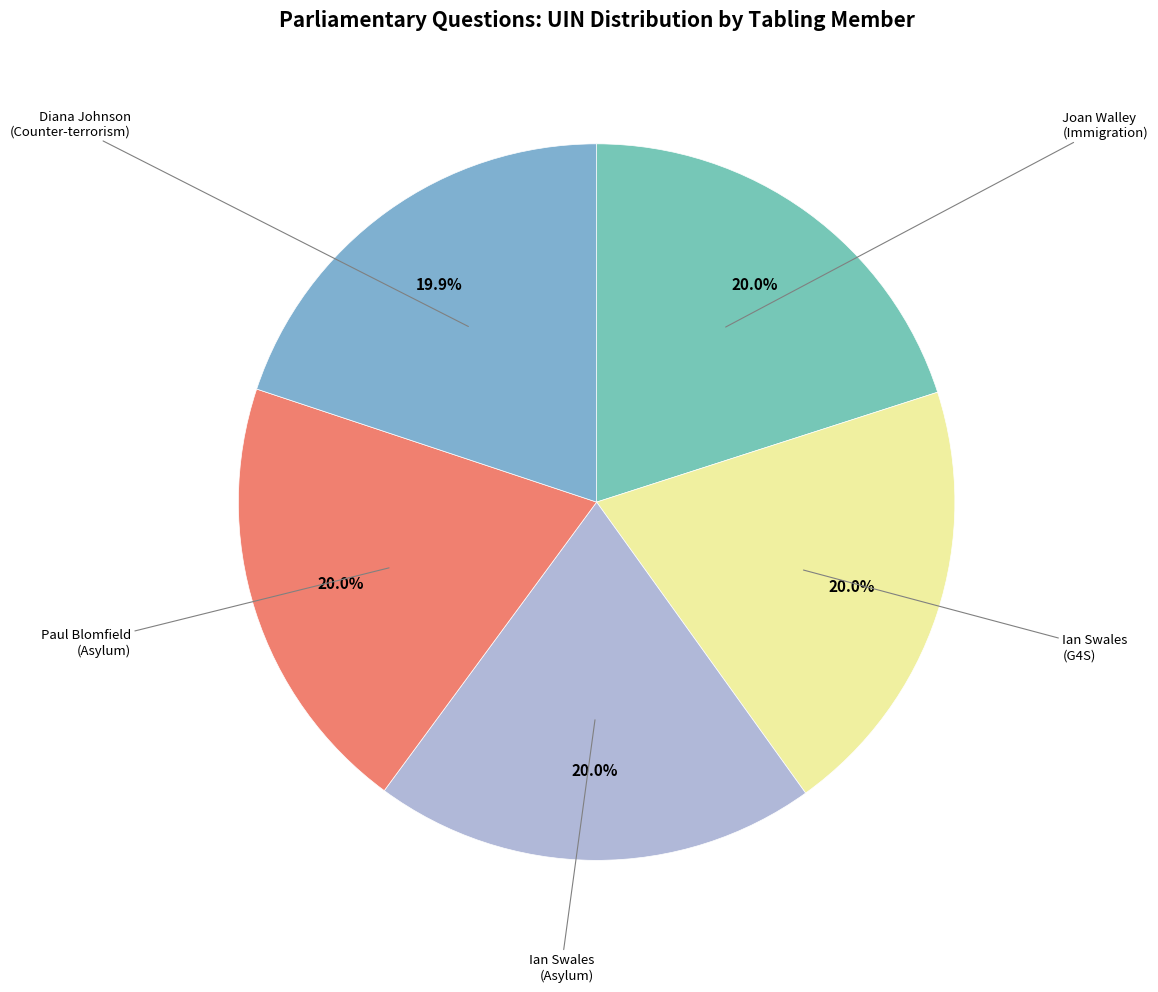

What portion of the pie excludes Joan Walley (Immigration)?

80.0%